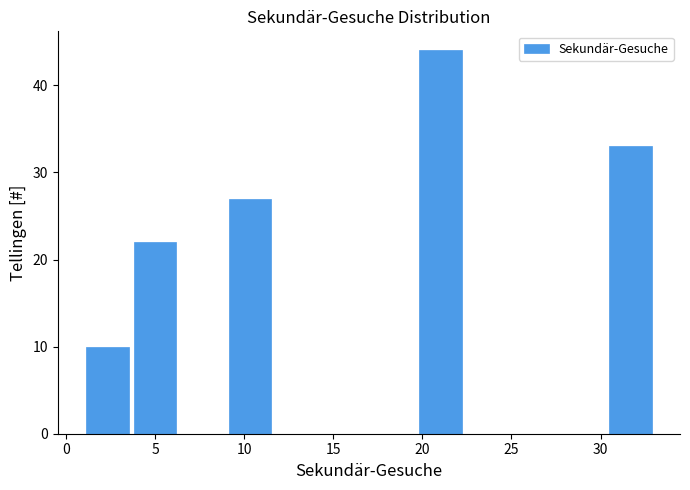

Reading left to right, list every bar in this chart as the range it spans on the x-axis followed by its height. Neither the bar edges nor the heights are printed on the chart, so give them approximately, as read against the axes.

1.0 to 3.5: 10
3.5 to 6.5: 22
6.5 to 9.0: 0
9.0 to 11.5: 27
11.5 to 14.5: 0
14.5 to 17.0: 0
17.0 to 19.5: 0
19.5 to 22.5: 44
22.5 to 25.0: 0
25.0 to 27.5: 0
27.5 to 30.5: 0
30.5 to 33.0: 33